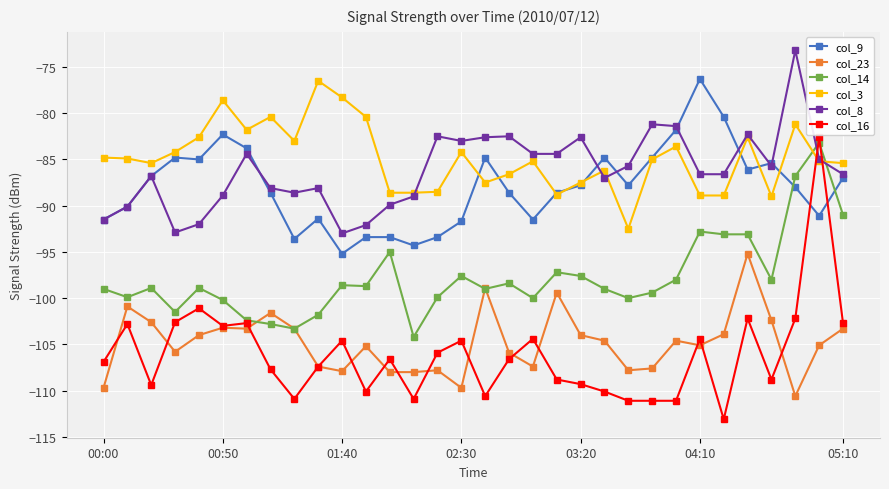

Count the number of categories in the chart.

32